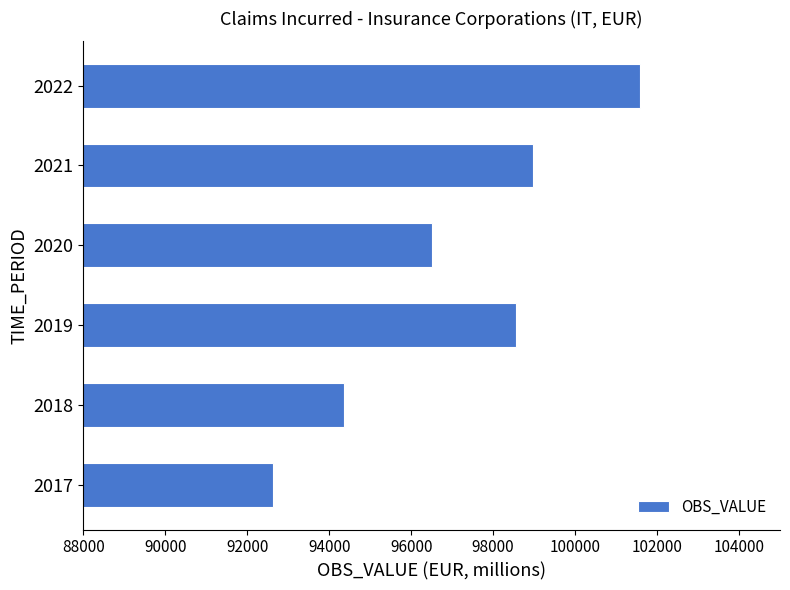

What is the change in value from 2018 to 2020?

+2158